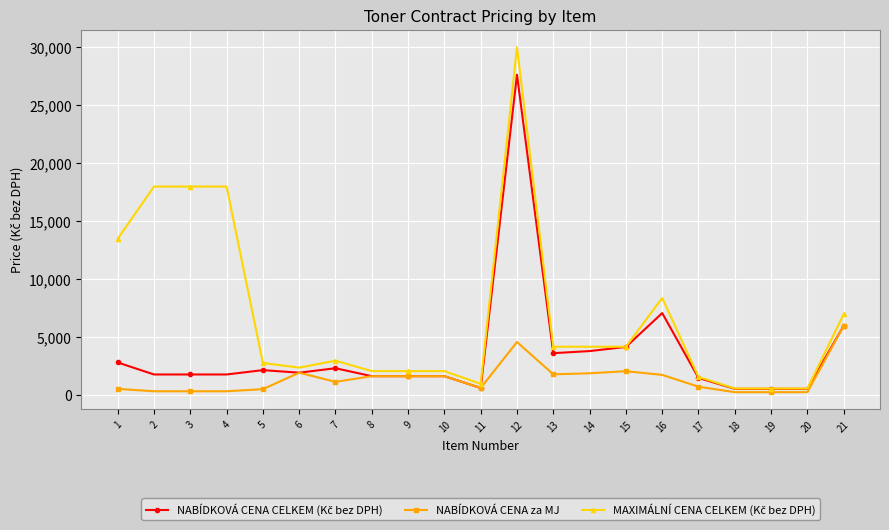

At which category is the sum across all series the highest?

12